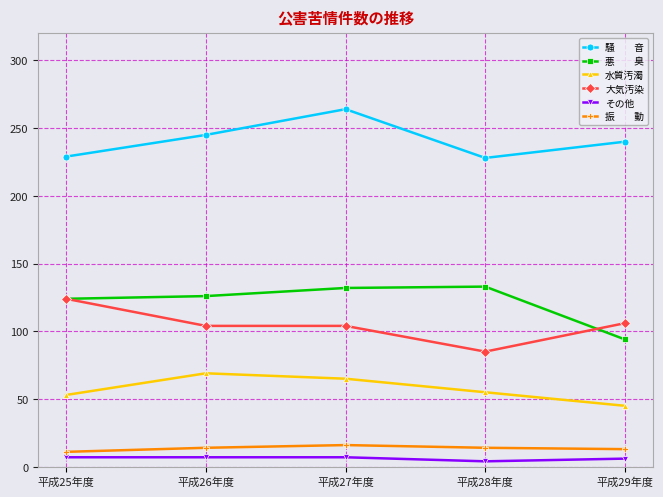

What is the label of the 3rd point from the left?

平成27年度